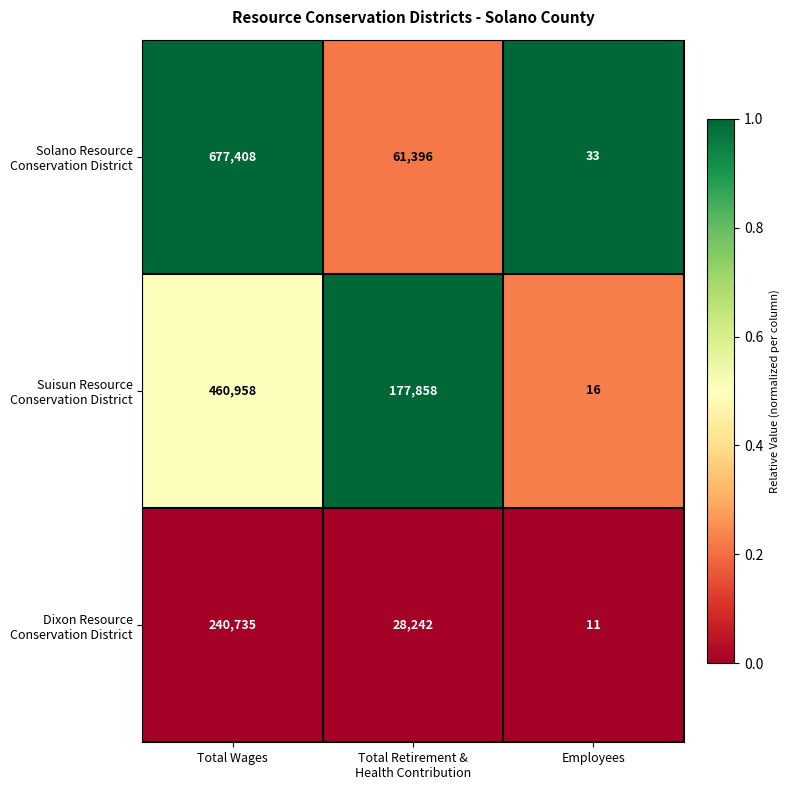

What is the total value across all series at Total Wages?

1379101